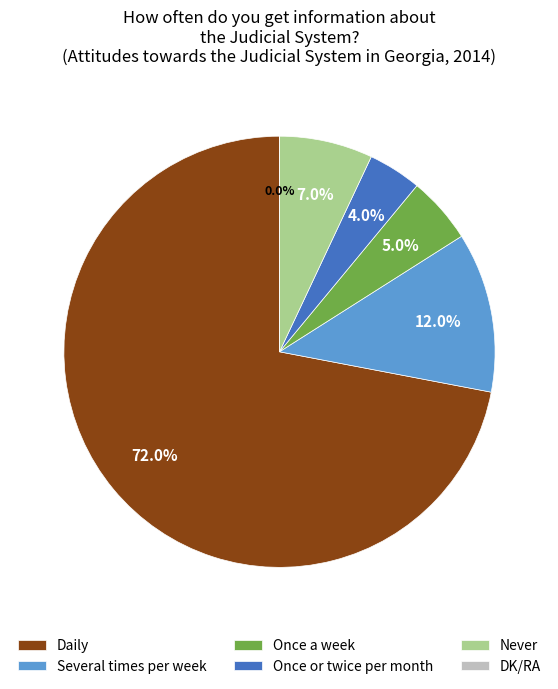

What is the total percentage of DK/RA and Several times per week?

12.0%